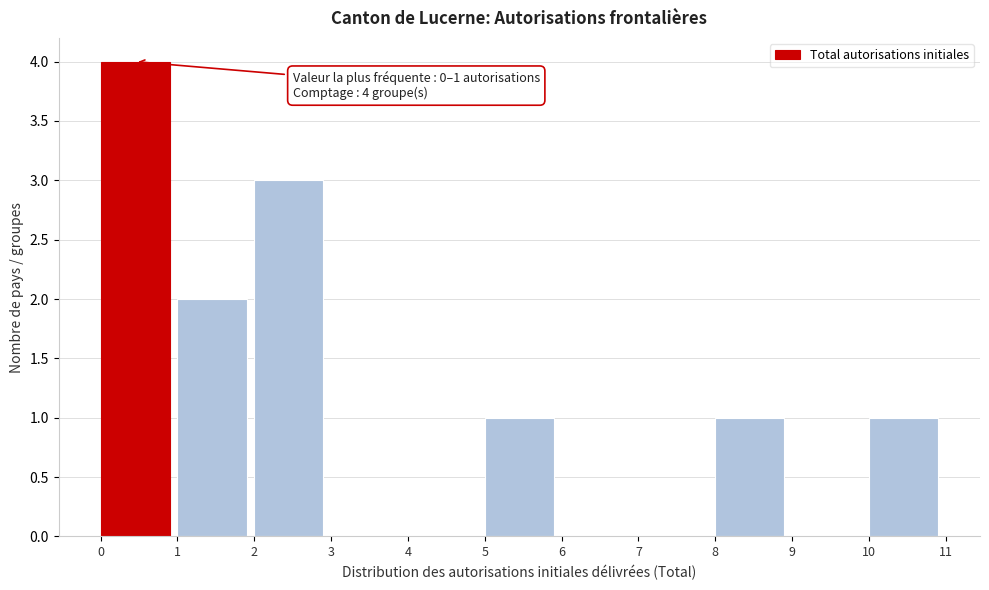

Over which range of the x-axis is the bar tallest?

0 to 1